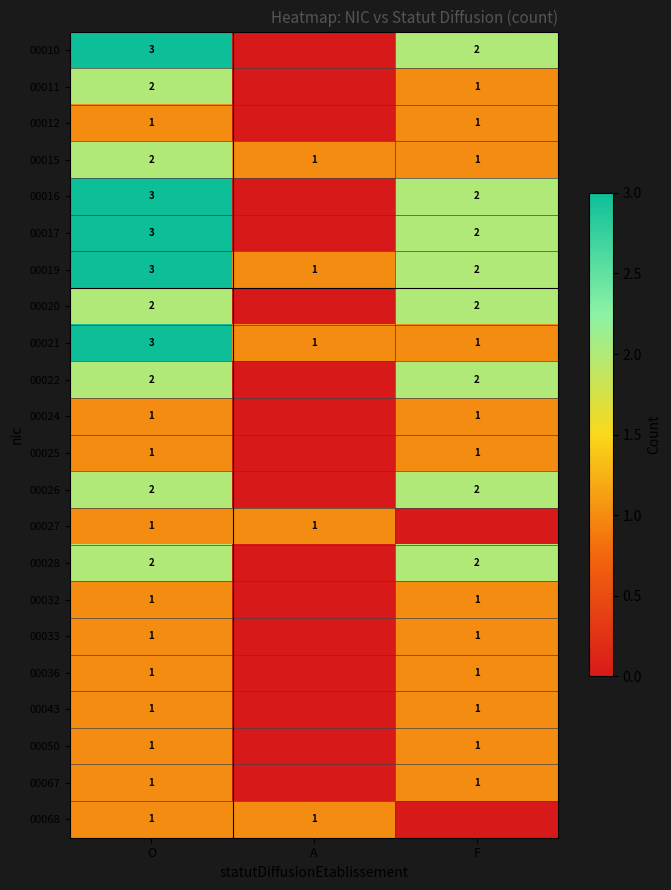

What is the total value across all series at A?

5